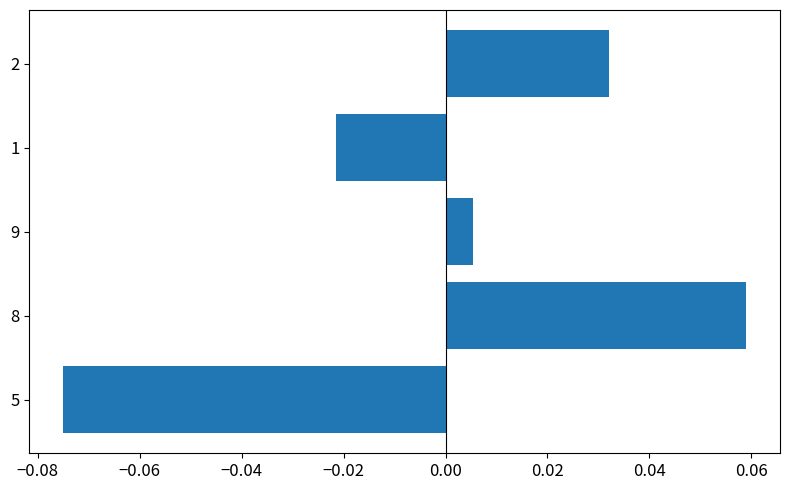

Which category has the highest value across all series?

8